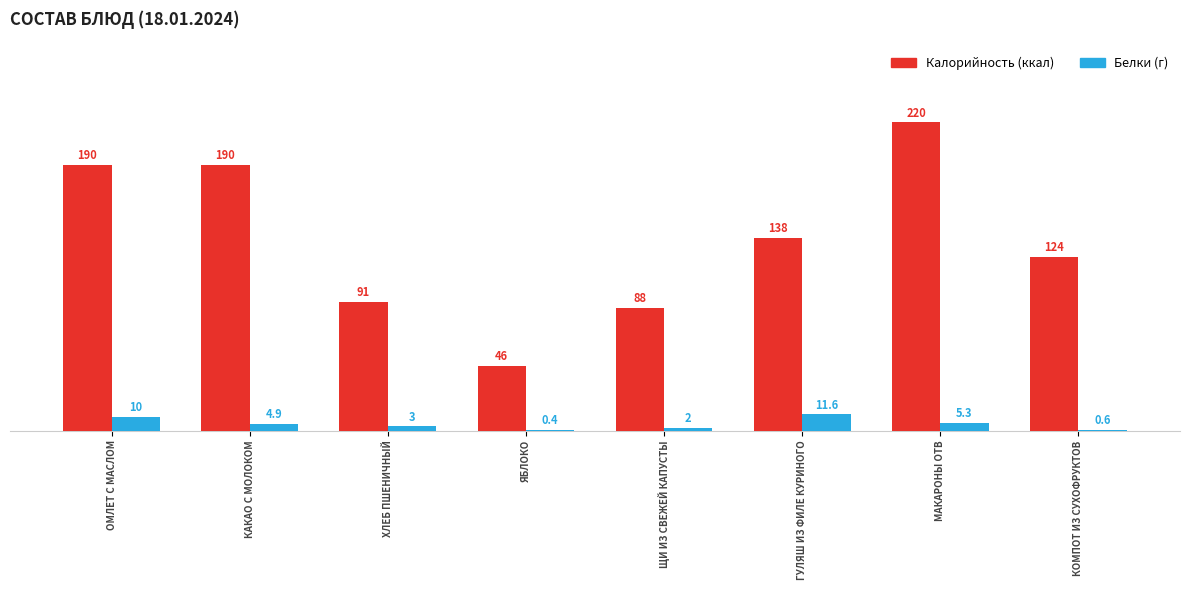

What is the greatest value displayed?

220.5